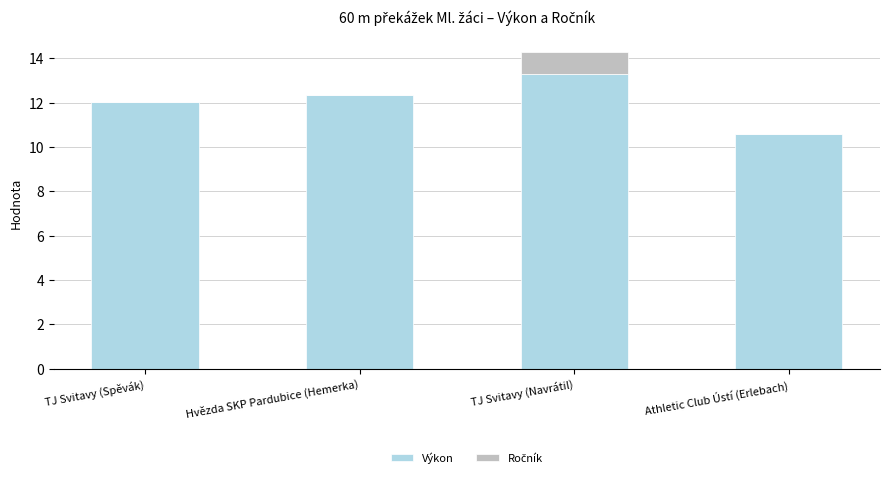

What is the sum of all Výkon values?

48.3